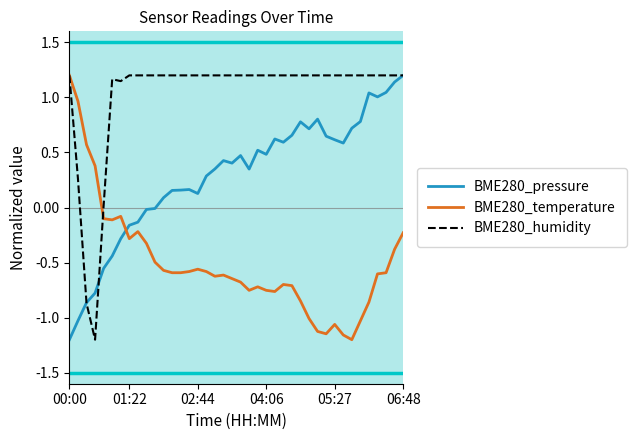

What is the sum of all BME280_temperature values?

-20.2